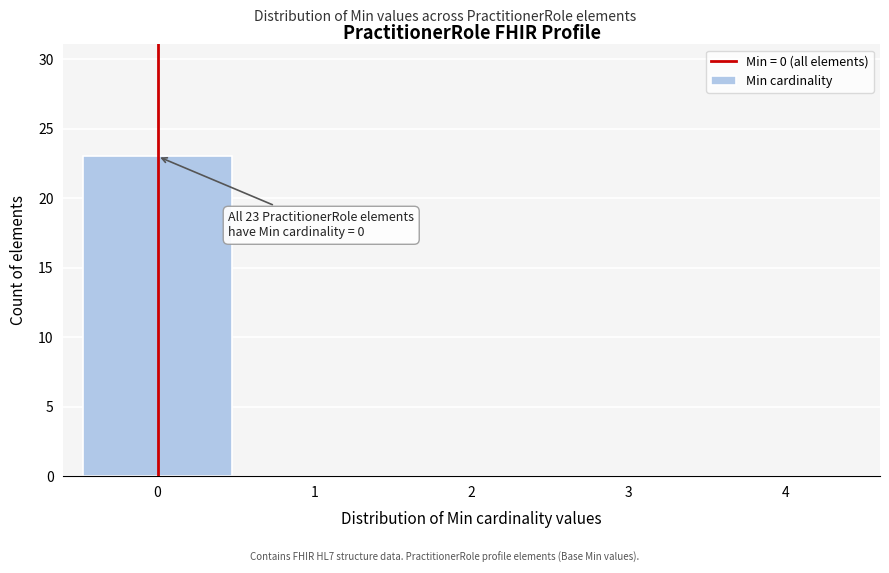

Reading right to left, extract all data points from this chart.

4=0	3=0	2=0	1=0	0=23